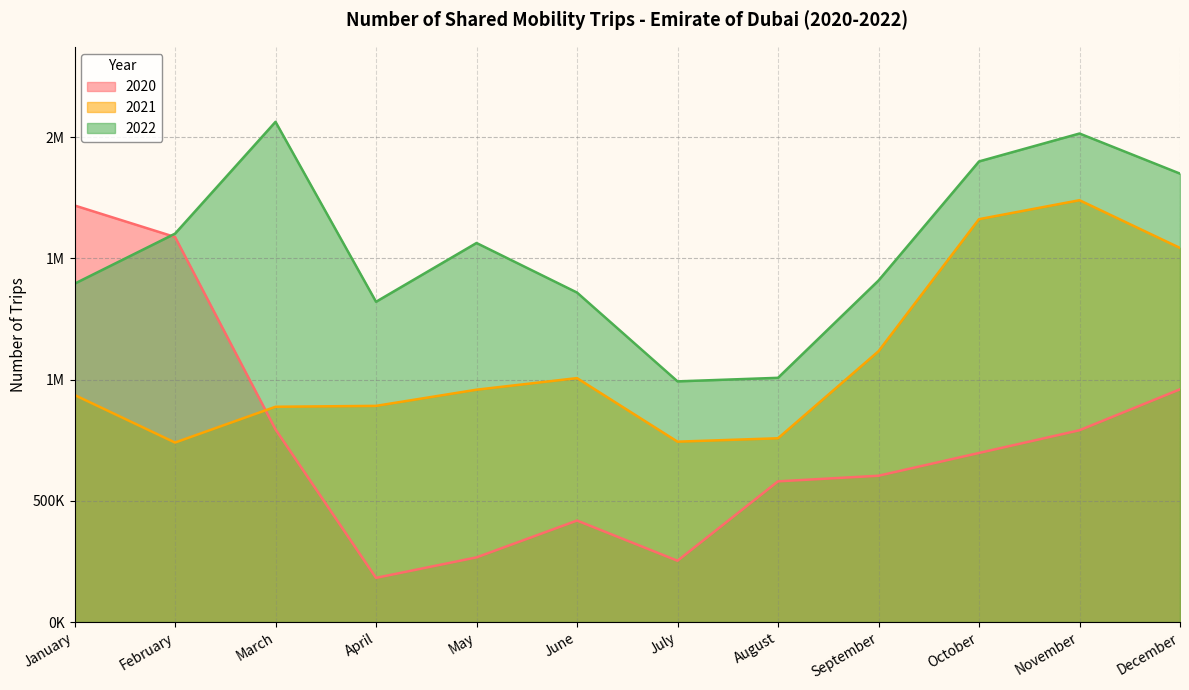

How many lines are shown in the chart?

3